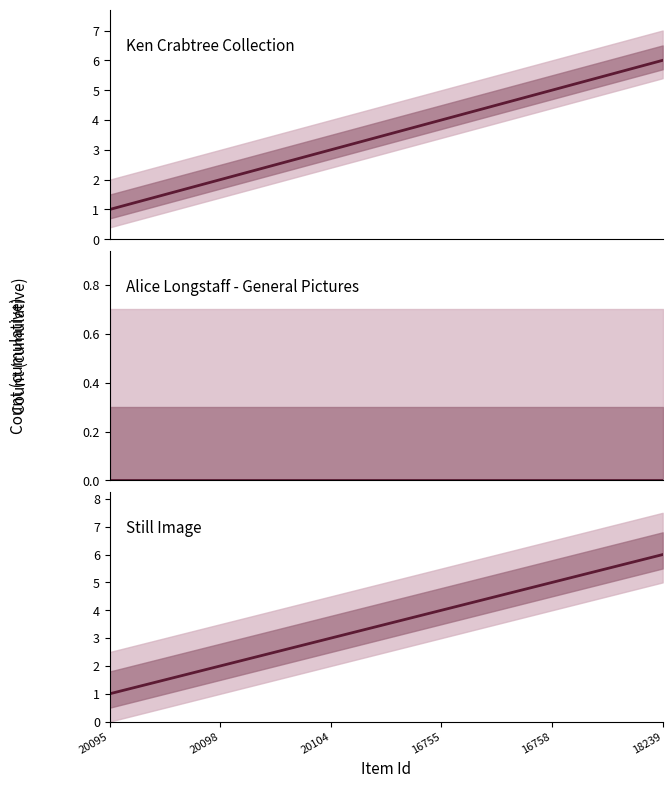

How many Still Image count values are between 2 and 5?

4